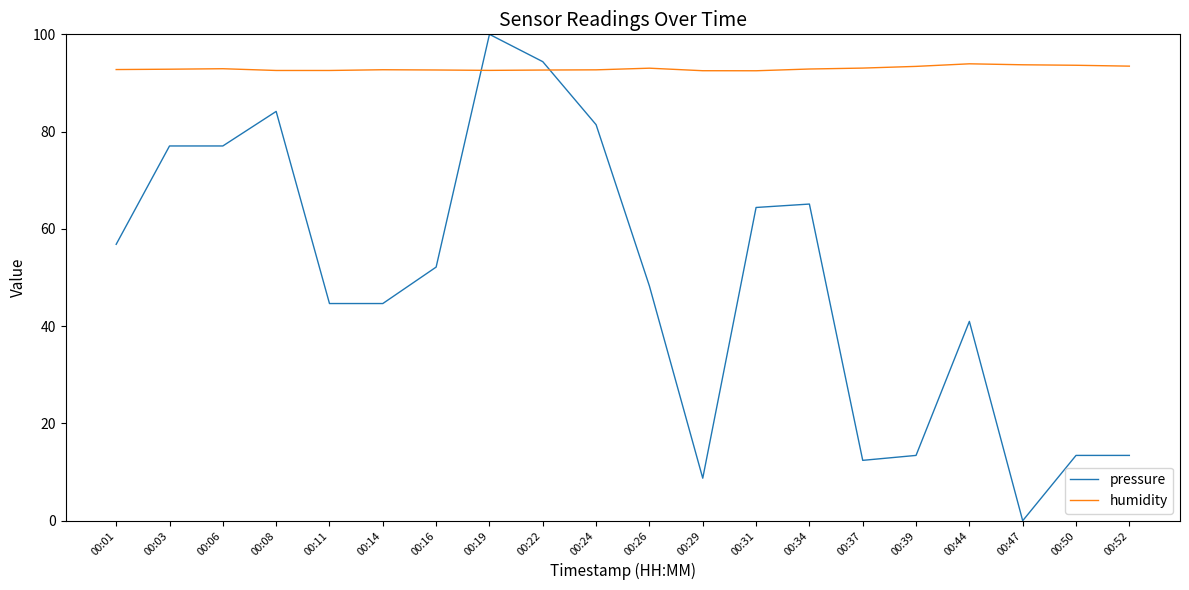

Rank the series by their average value, from lowest to highest.

pressure, humidity